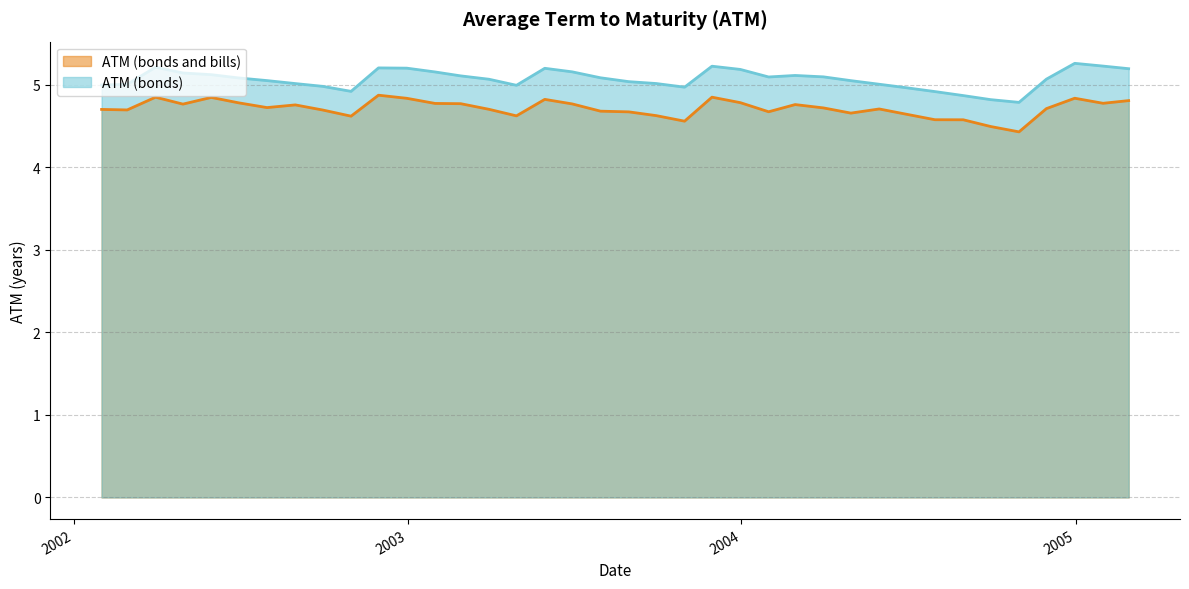

What is the sum of the ATM (bonds and bills) values at 2002-12-31 and 2003-02-28?

9.6